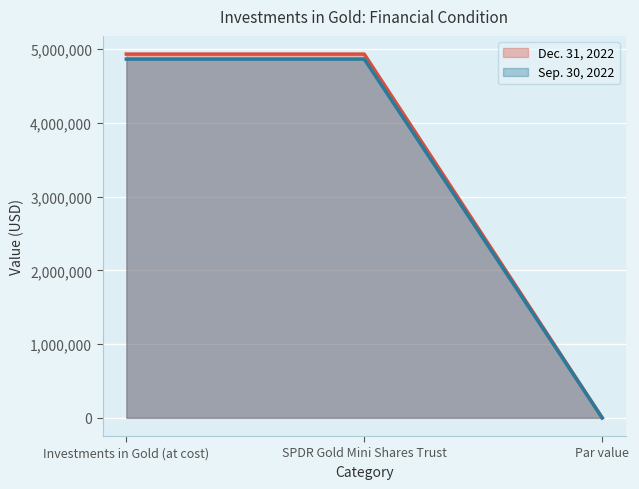

What are all the series names shown in the legend?

Dec. 31, 2022, Sep. 30, 2022